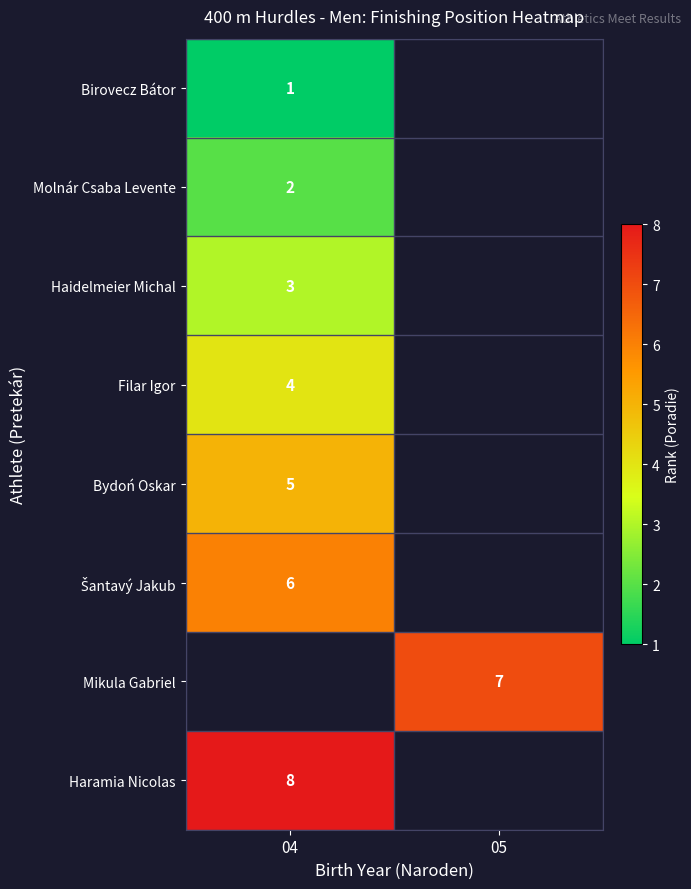

Is it true that Molnár Csaba Levente equals 2.8 at 04?

False